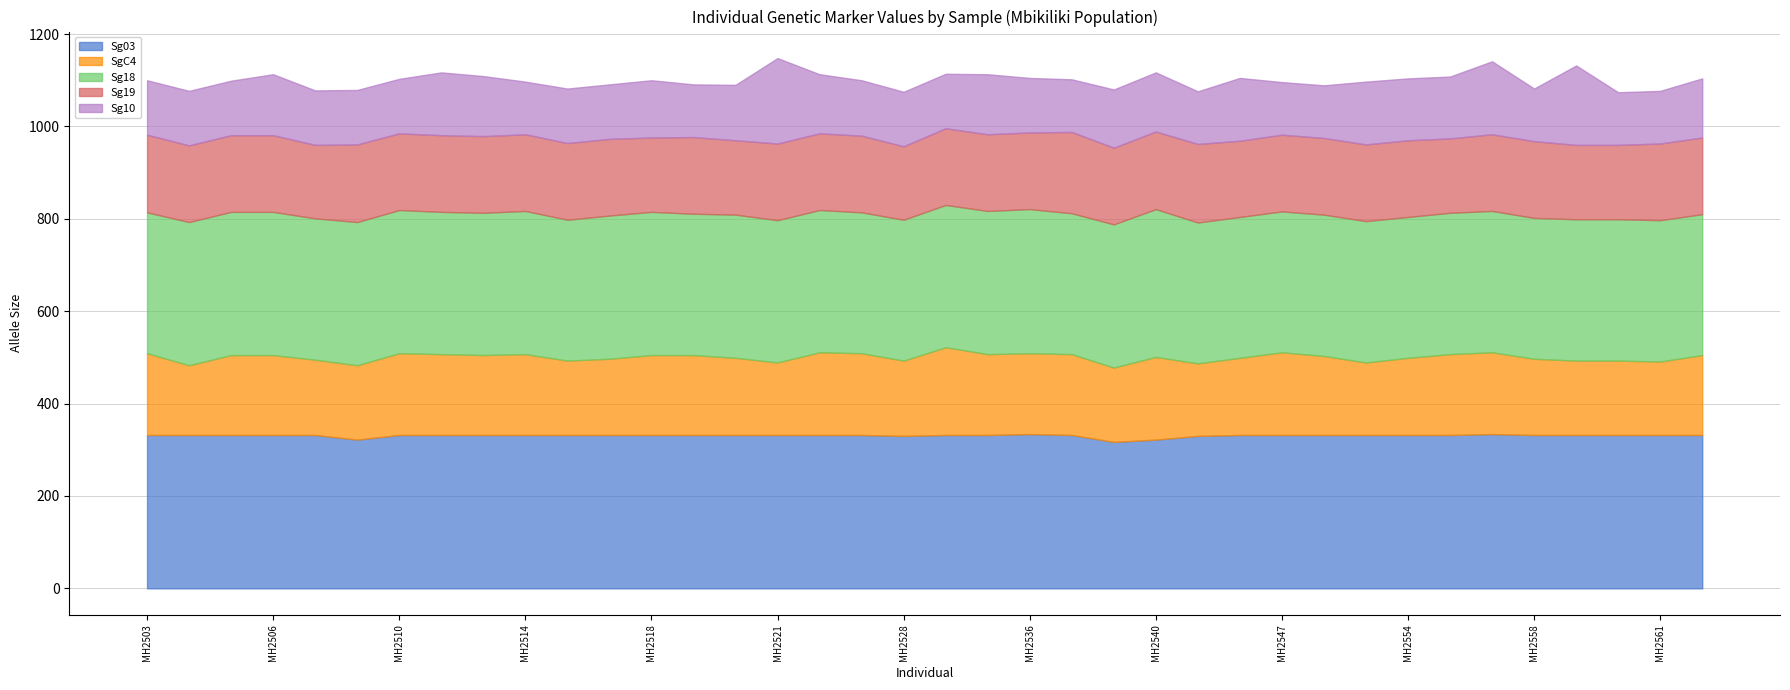

Is the value of Sg10 at MH2564 greater than the value of Sg03 at MH2521?

No